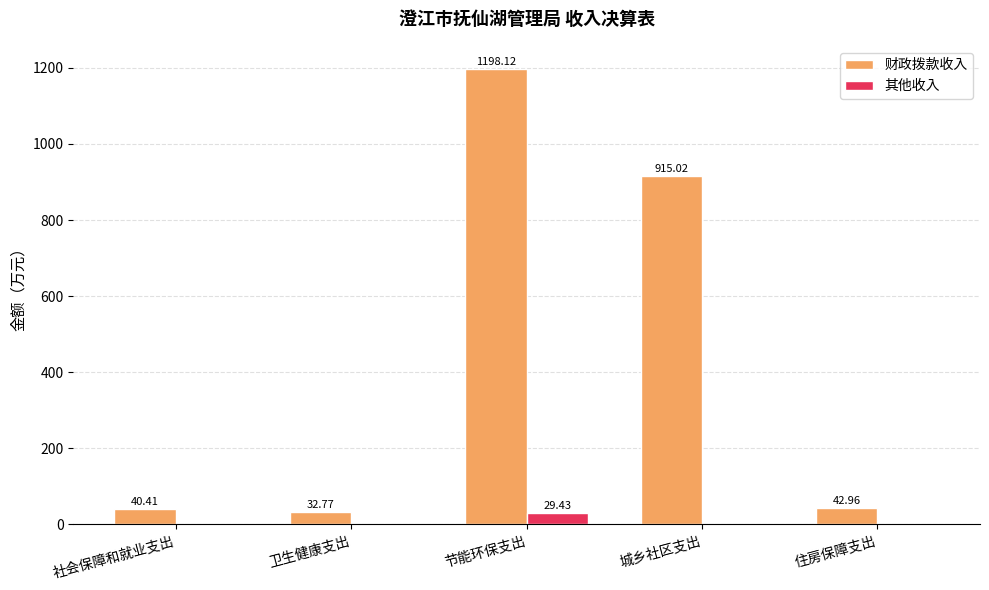

What is the sum of the 其他收入 values at 城乡社区支出 and 节能环保支出?

29.4